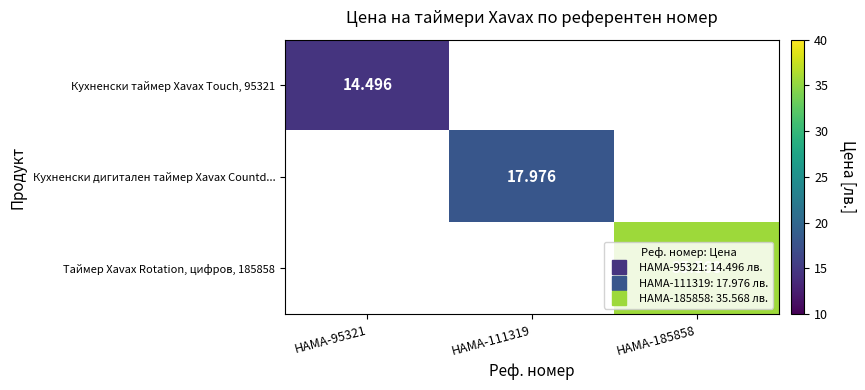

At how many categories does at least one series exceed 28?

1